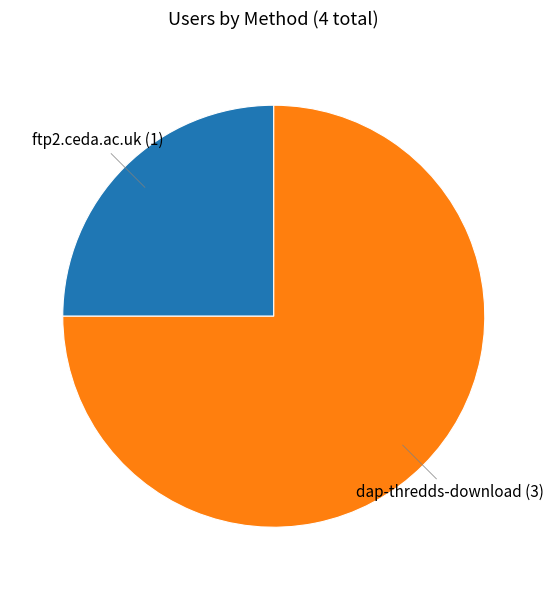

Is there a majority slice in this chart?

Yes